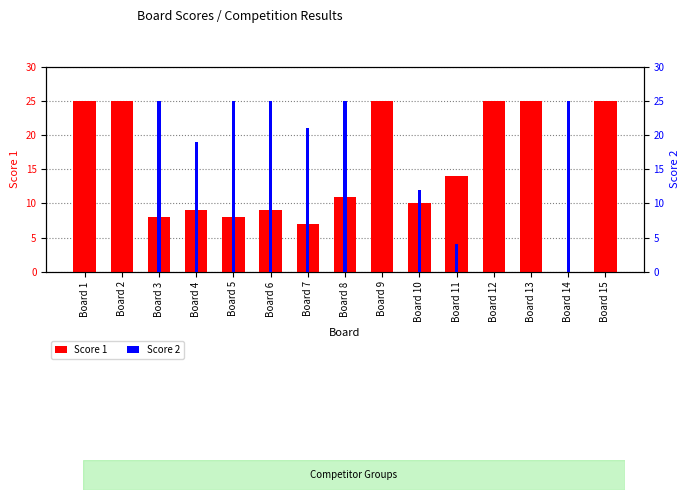

Rank the series by their maximum value, from lowest to highest.

Score 1, Score 2